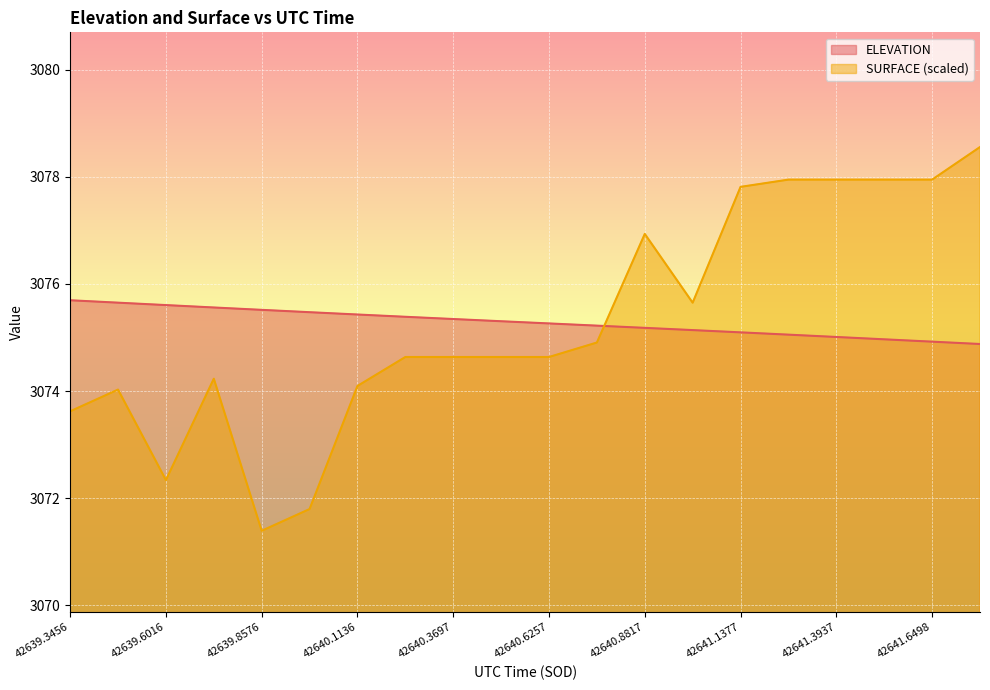

How many data points does each series have?

20